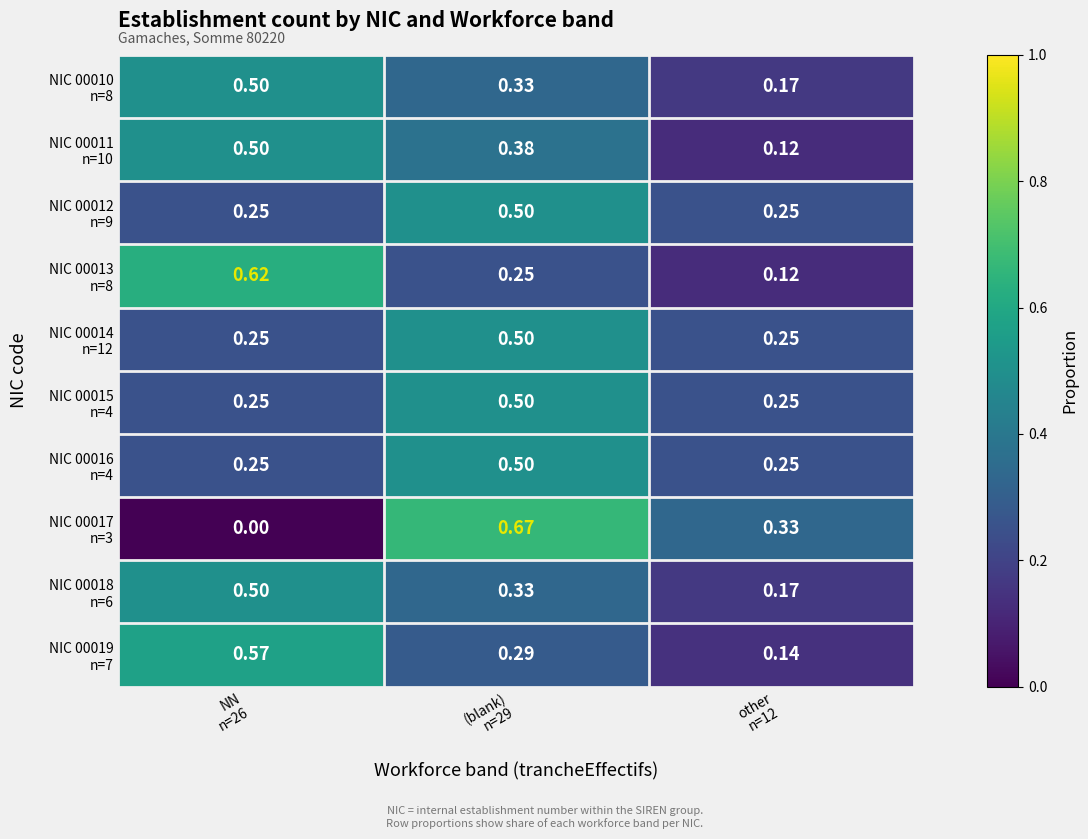

List the series in order of their peak value, highest first.

NIC 00017 n=3, NIC 00013 n=8, NIC 00019 n=7, NIC 00010 n=8, NIC 00011 n=10, NIC 00012 n=9, NIC 00014 n=12, NIC 00015 n=4, NIC 00016 n=4, NIC 00018 n=6